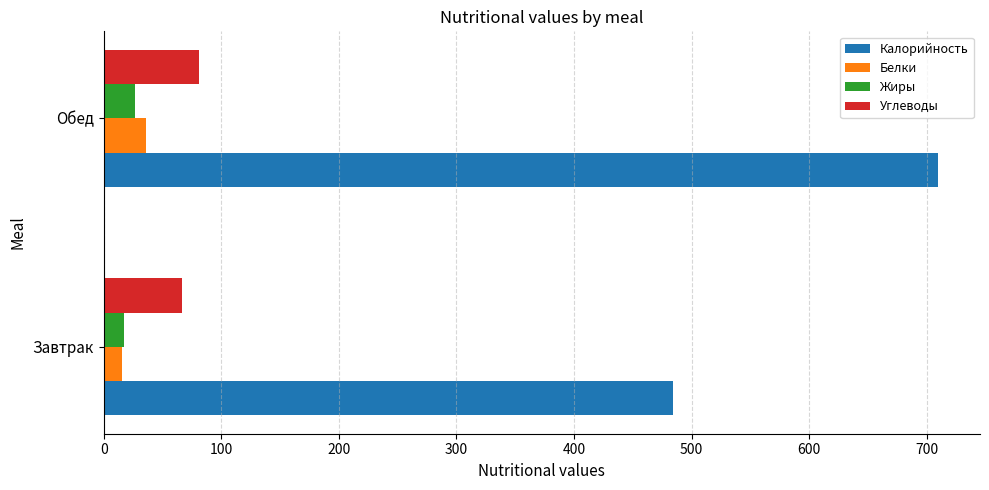

List the series in order of their peak value, lowest first.

Жиры, Белки, Углеводы, Калорийность